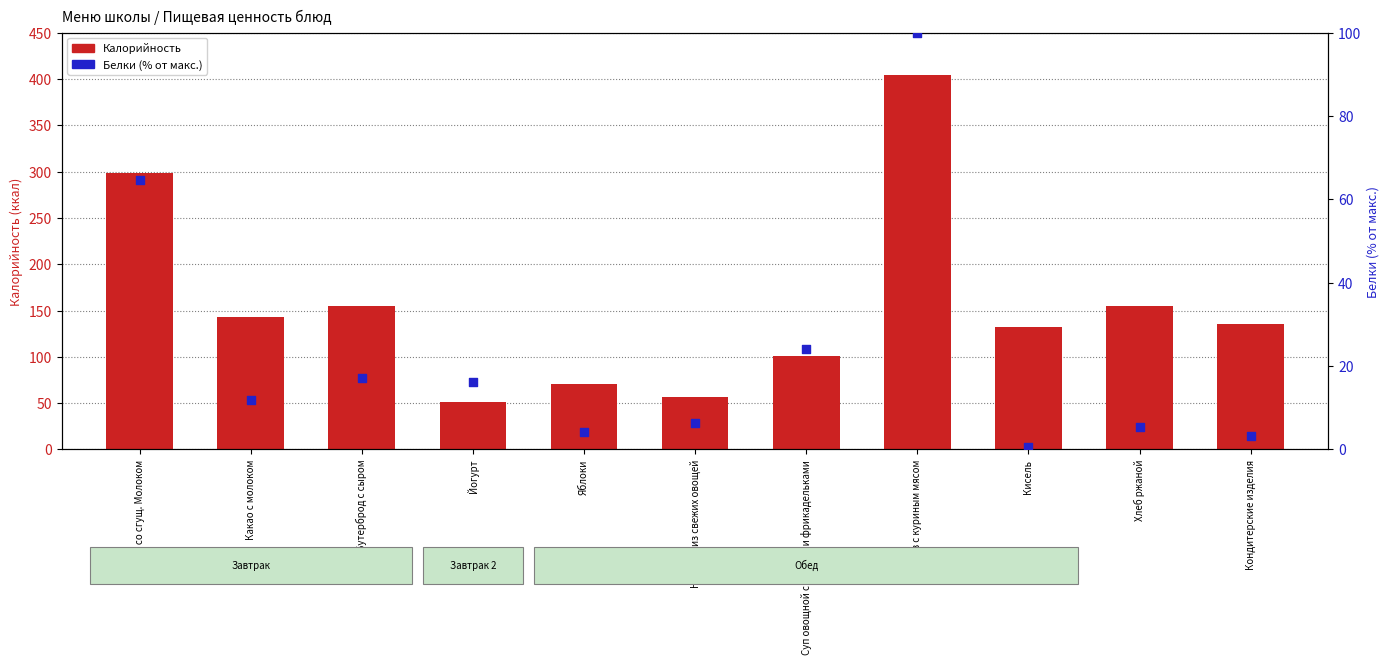

Which series has the largest Y range (max minus min)?

Калорийность